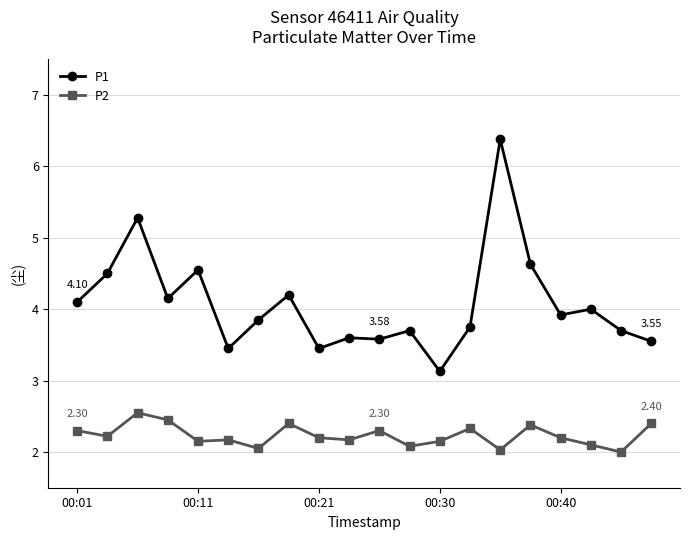

Rank the series by their maximum value, from highest to lowest.

P1, P2